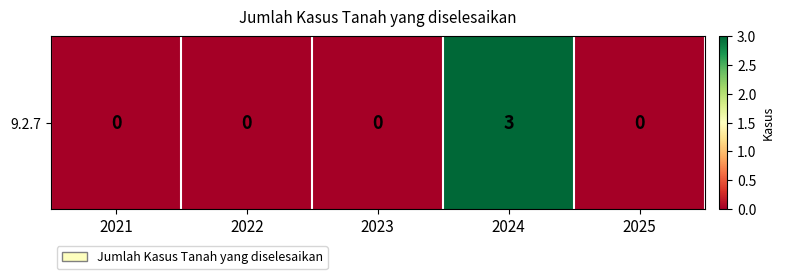

How many categories are shown in the chart?

5